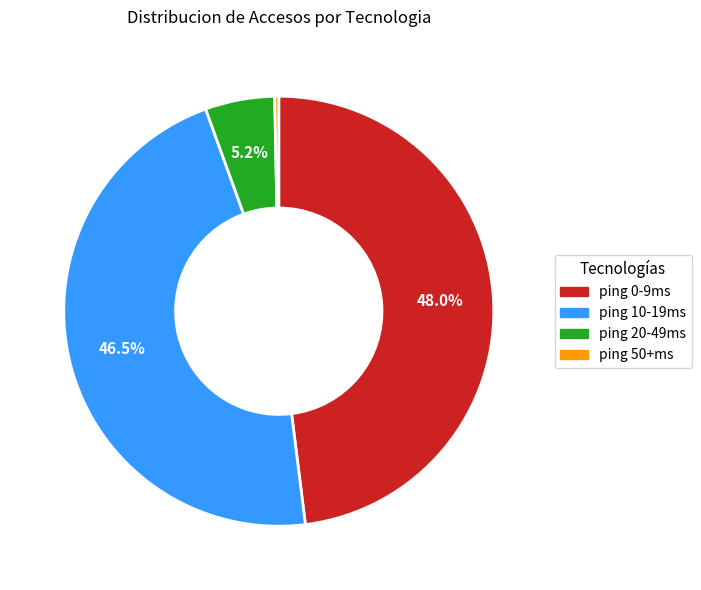

Does any single category account for the majority?

No